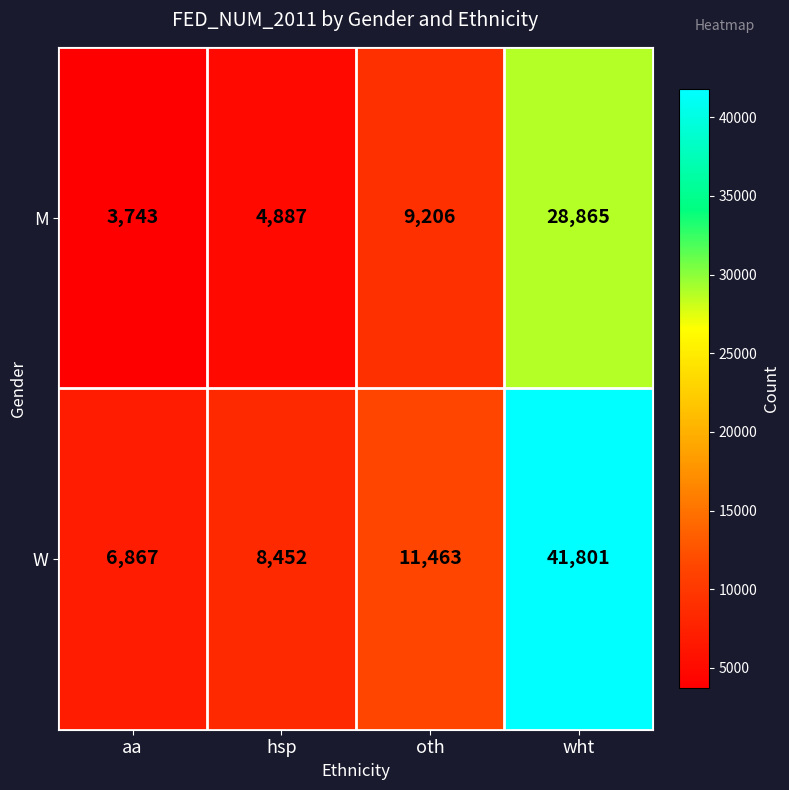

Where is W nearest to the value 24334?

oth